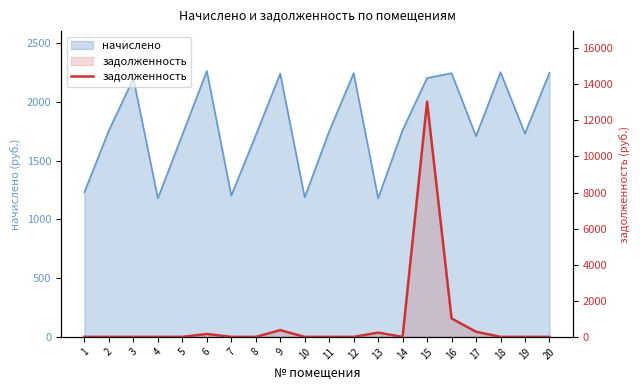

True or false: the data has more than 1 interior local peaks.

True